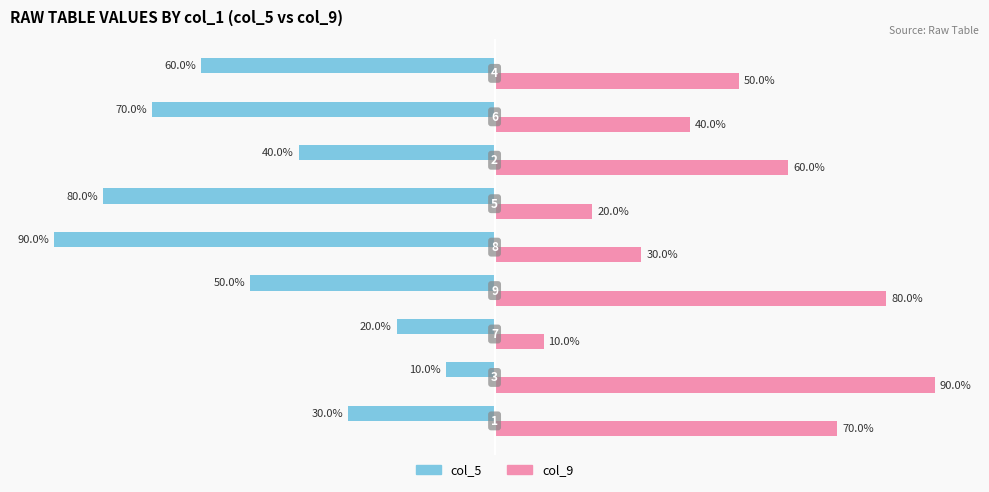

Which series has the largest total across all categories?

col_9